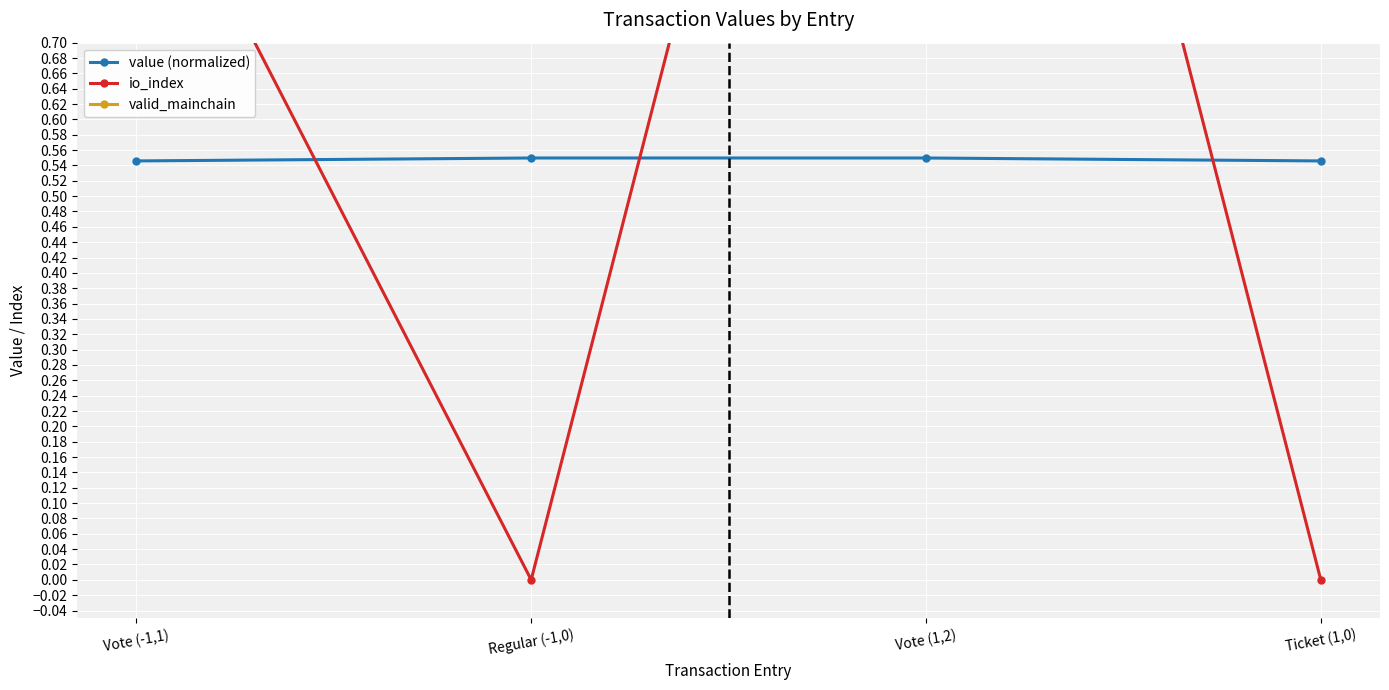

At which category does io_index reach its first local valley?

Regular (-1,0)